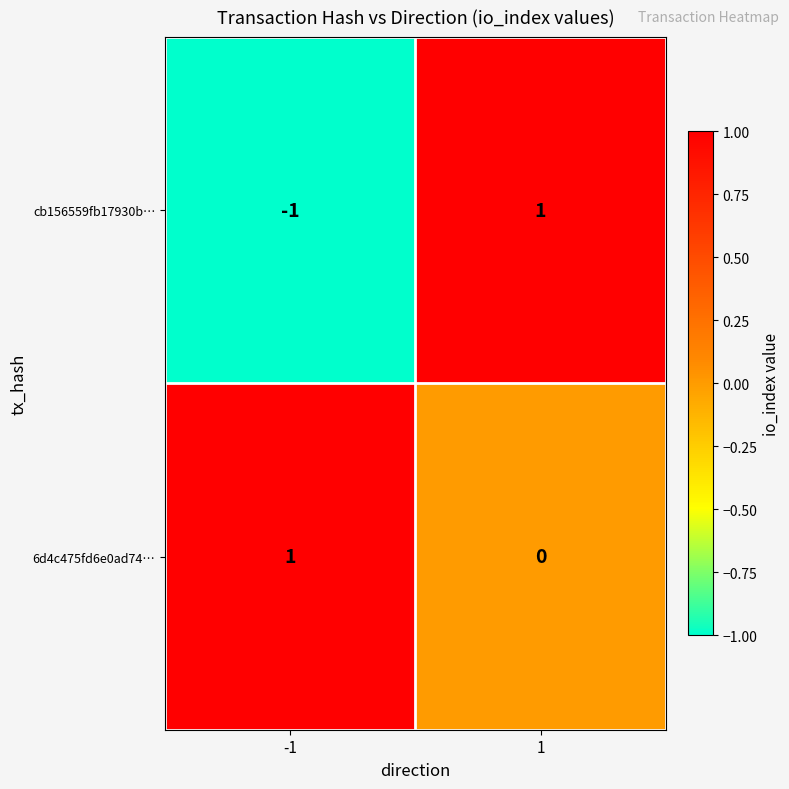

Is the value of cb156559fb17930b… at -1 greater than the value of 6d4c475fd6e0ad74… at 1?

No